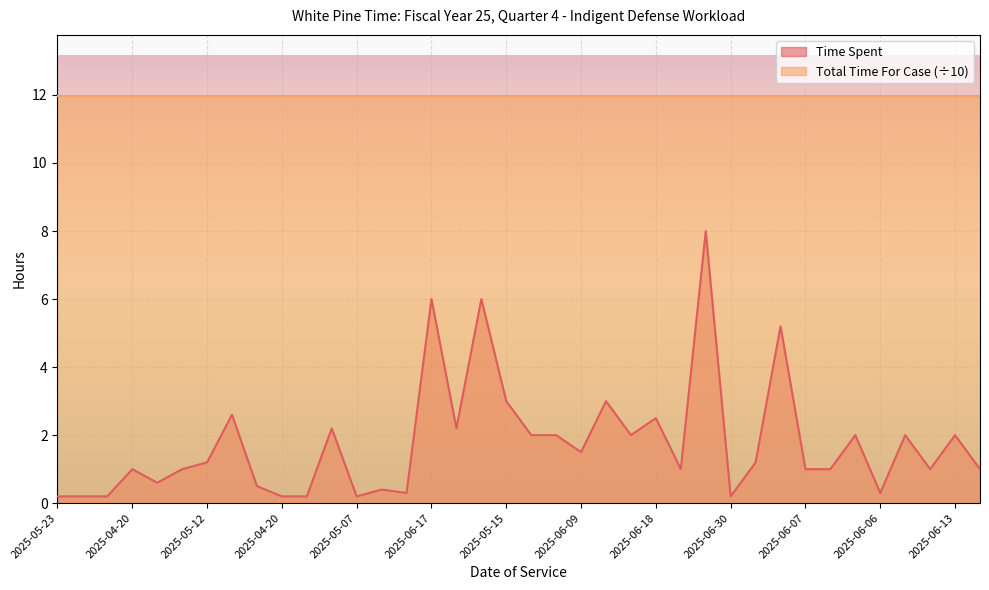

How many lines are shown in the chart?

2